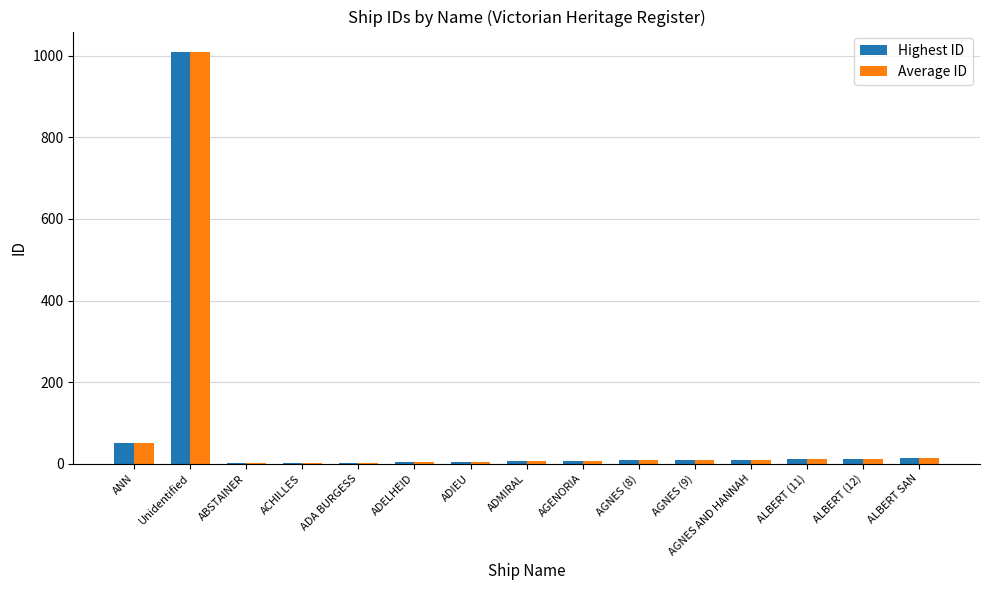

At which category is the sum across all series the highest?

Unidentified